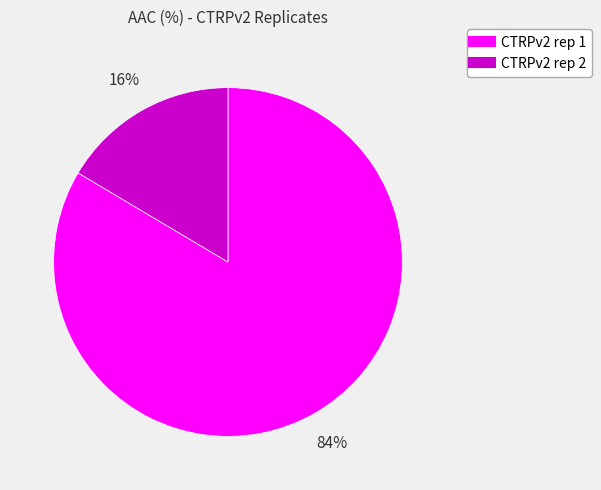

Between CTRPv2 rep 1 and CTRPv2 rep 2, which is larger?

CTRPv2 rep 1